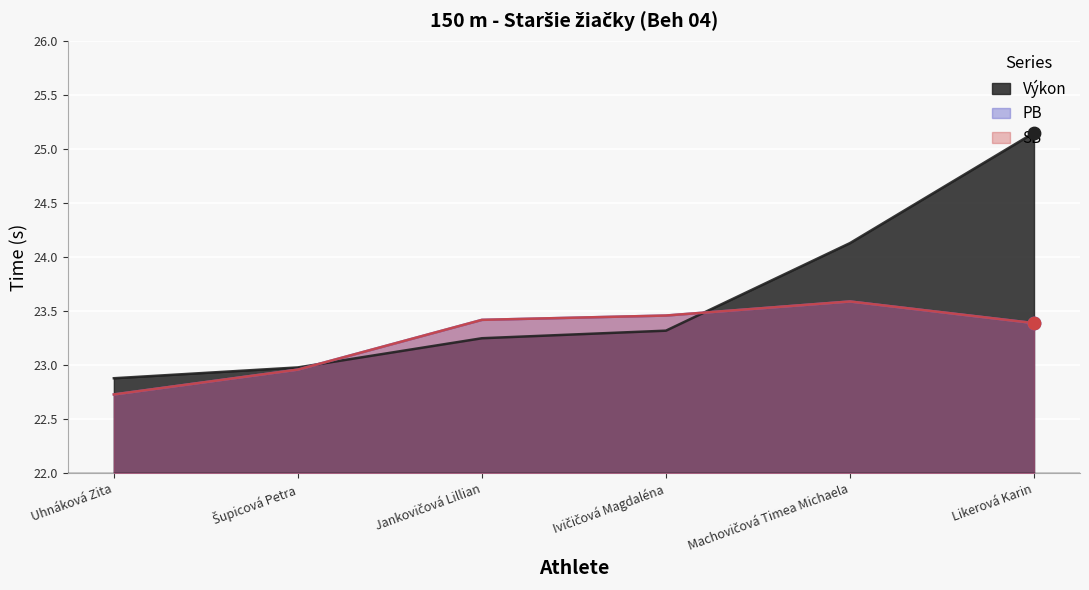

At how many categories does at least one series exceed 22?

6